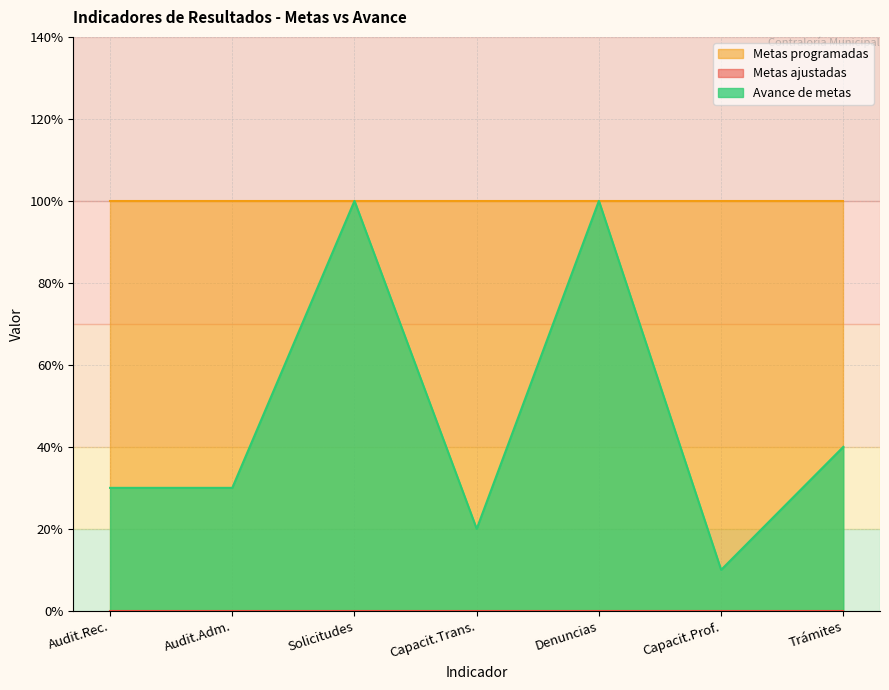

True or false: Avance de metas has a value of 0.1 at Mensual.

False